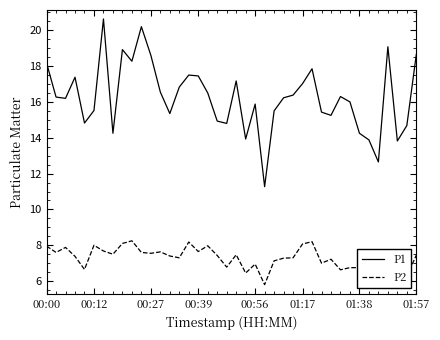

True or false: P2 and P1 intersect in this chart.

False